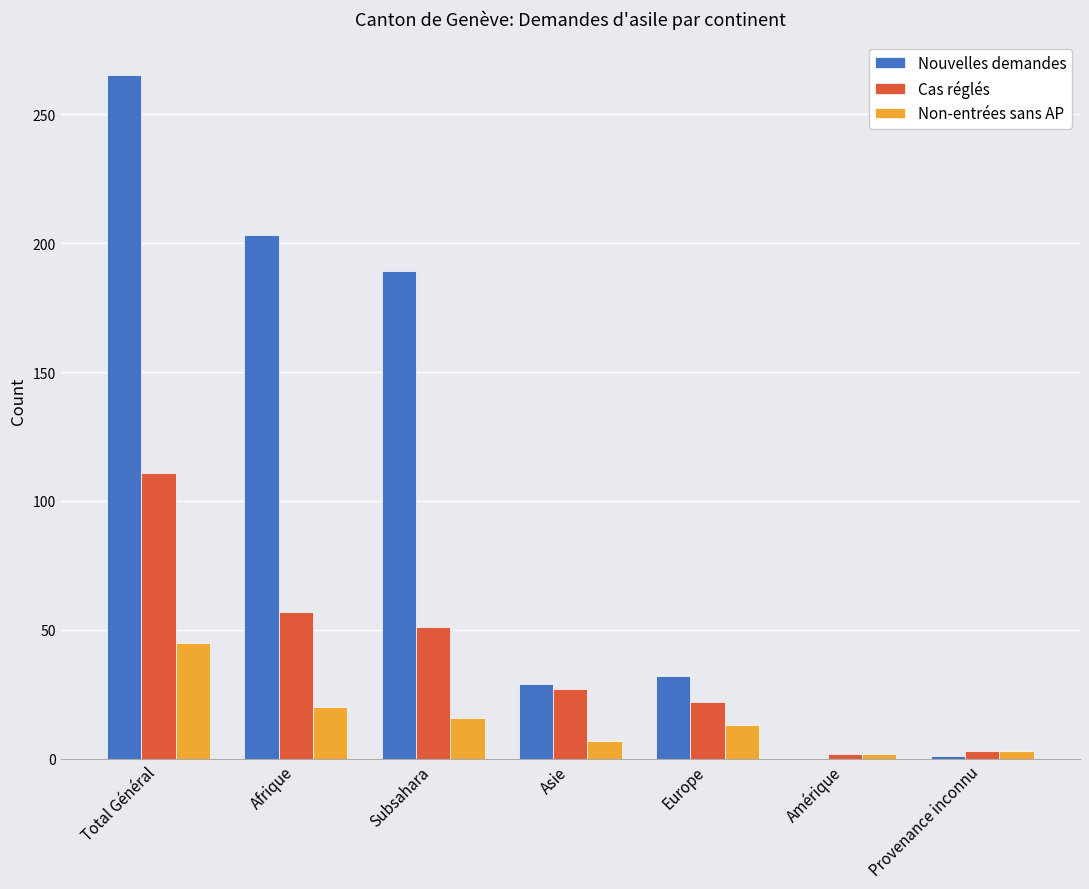

Where does the Non-entrées sans AP series first go above 13?

Total Général